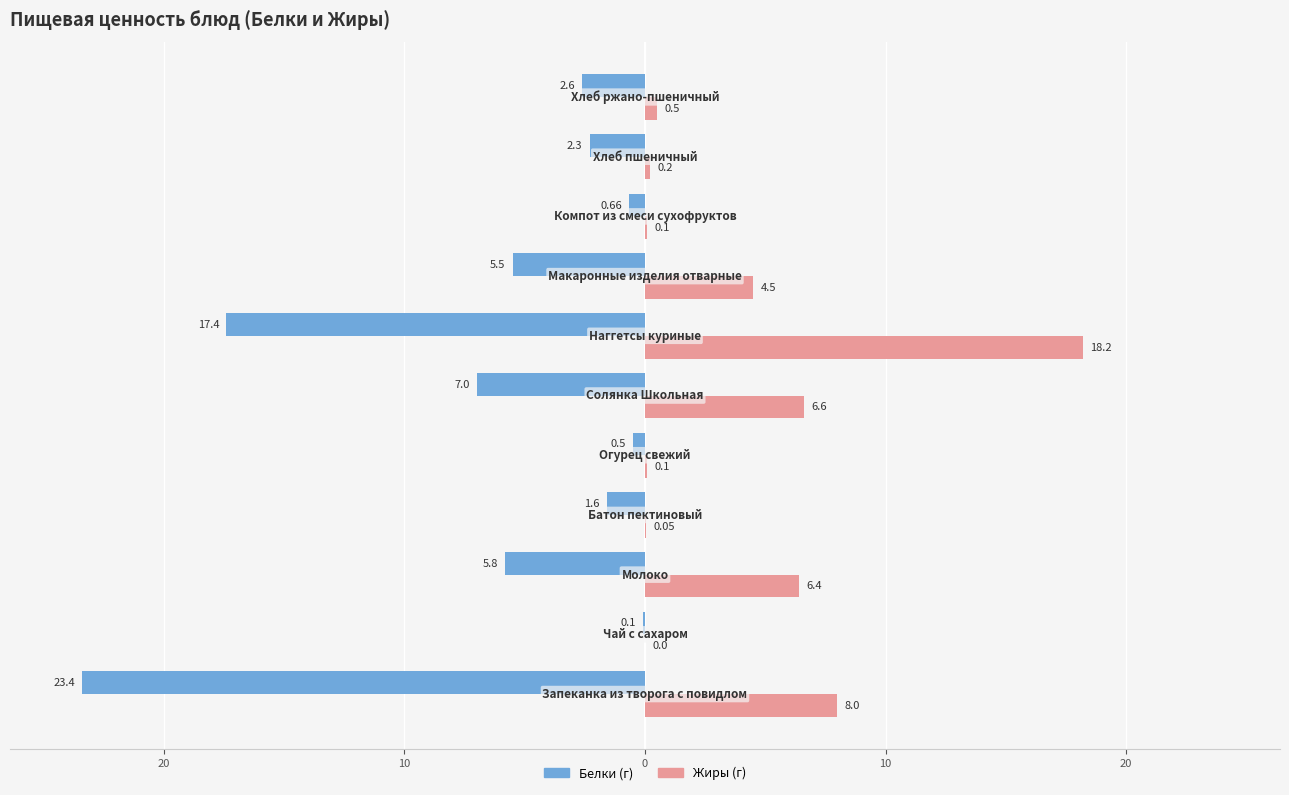

The Жиры series shows 6.6 at 20. True or false?

True